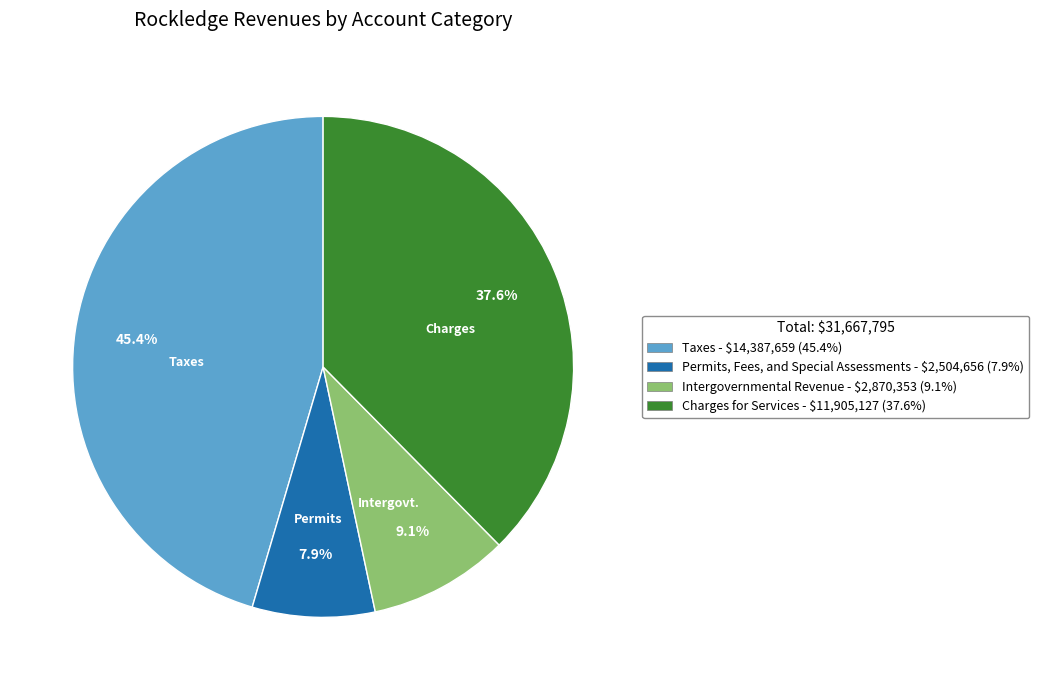

Does any single category account for the majority?

No